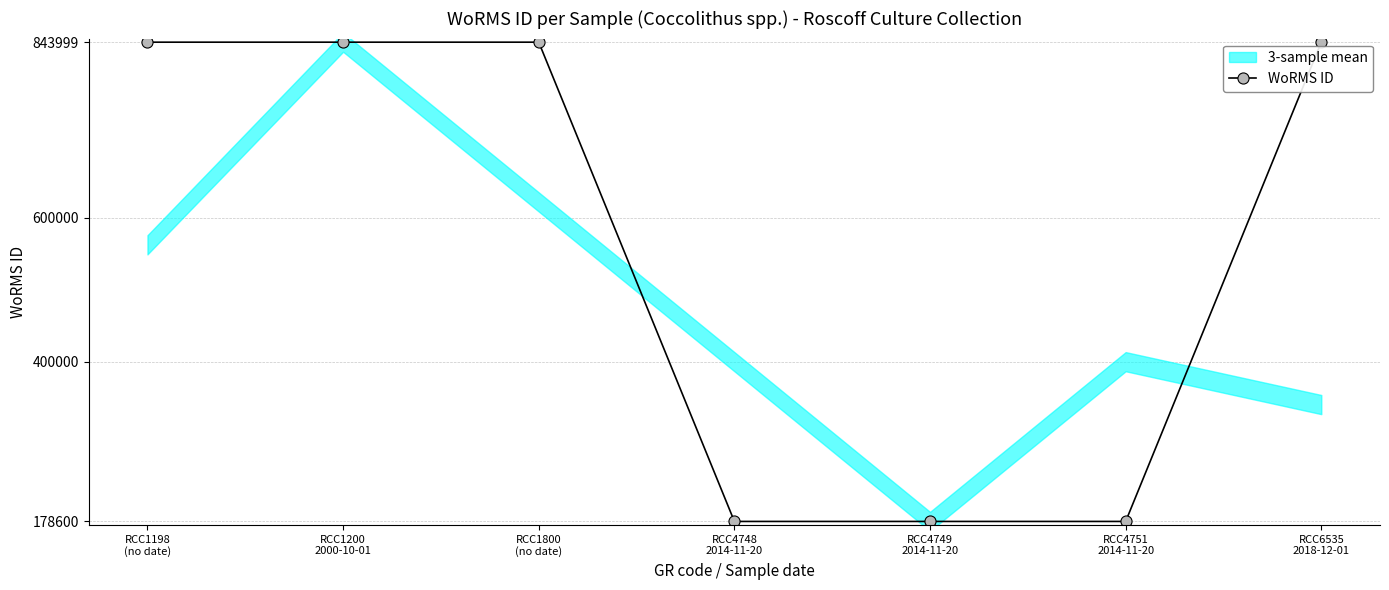

Which has a higher value, RCC1200
2000-10-01 or RCC4748
2014-11-20?

RCC1200
2000-10-01